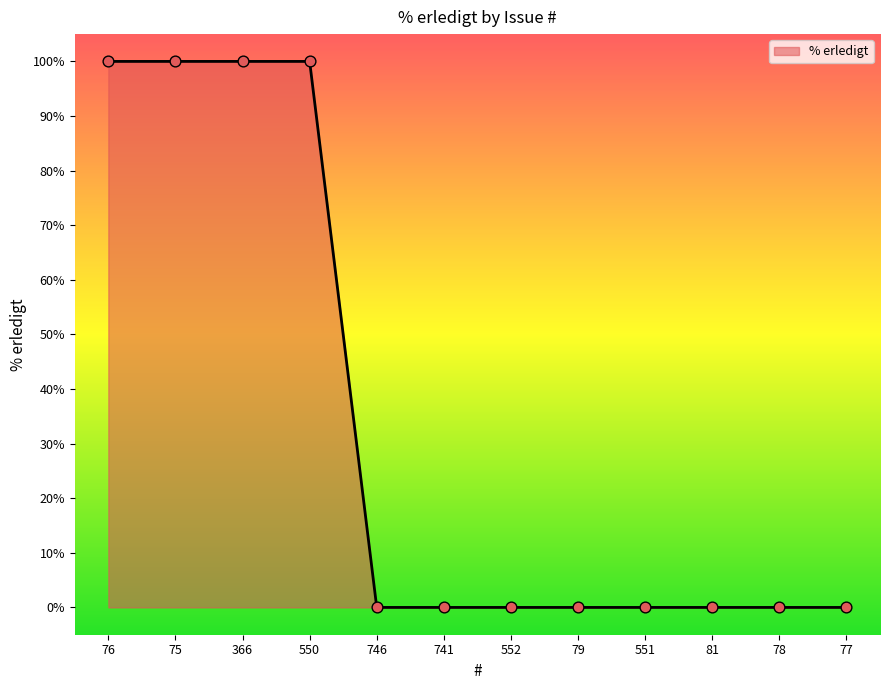

What is the change in value from 76 to 551?

-100